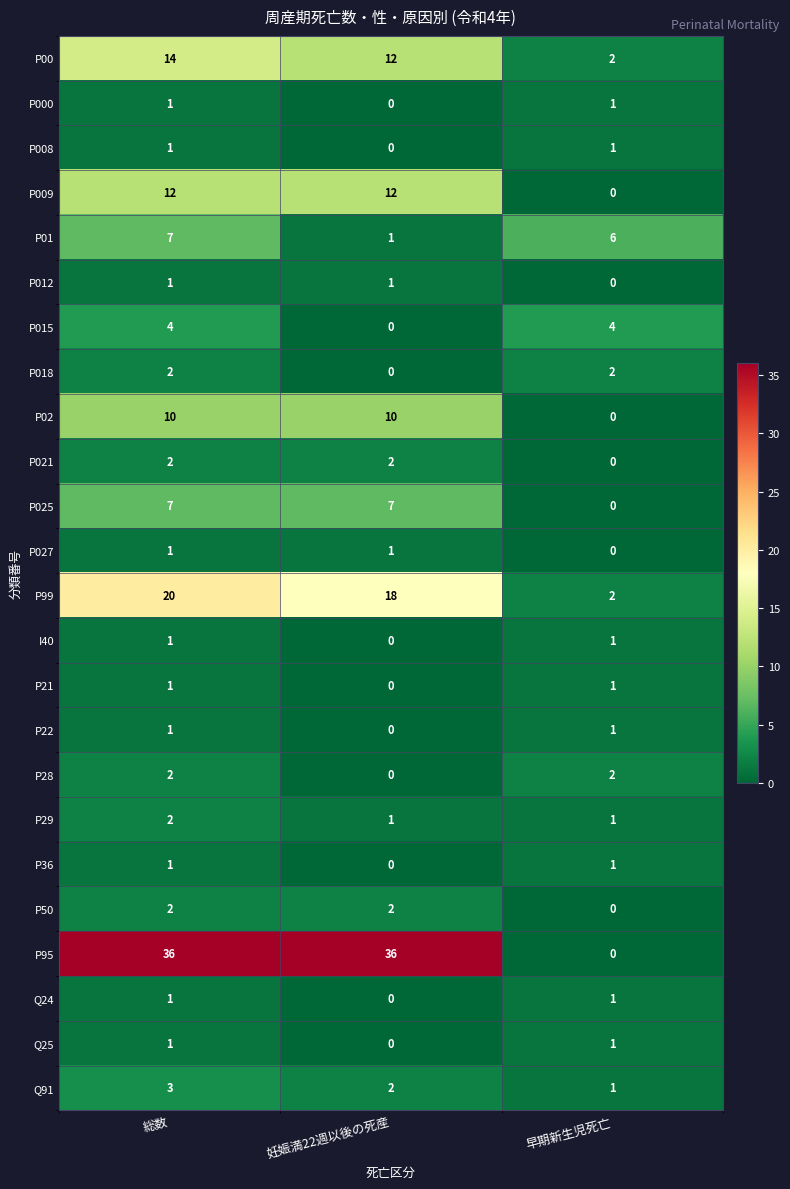

The value of P28 at 早期新生児死亡 is 2. True or false?

True